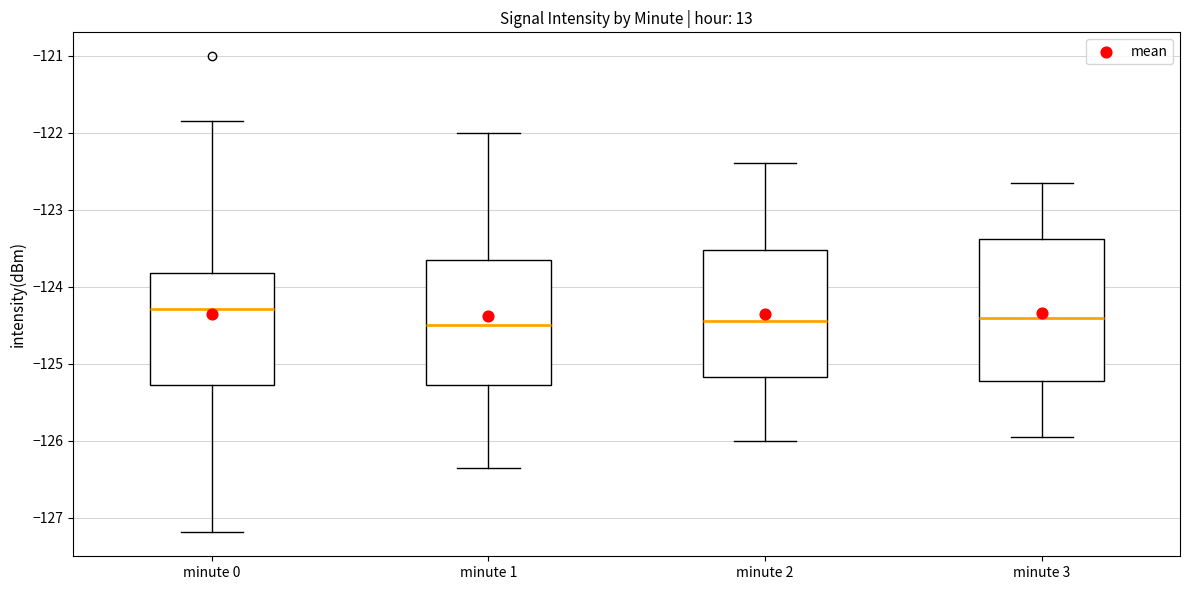

Where is the upper edge of the box for minute 3 on the y-axis? The values are not printed on the chart, so give them approximately, as read against the axis.

-123.4